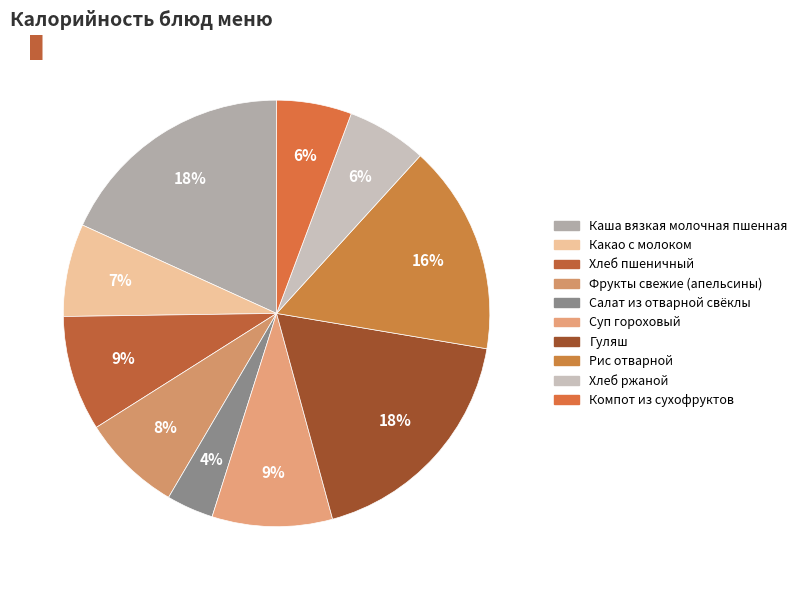

Does Хлеб ржаной represent more than half of the total?

No